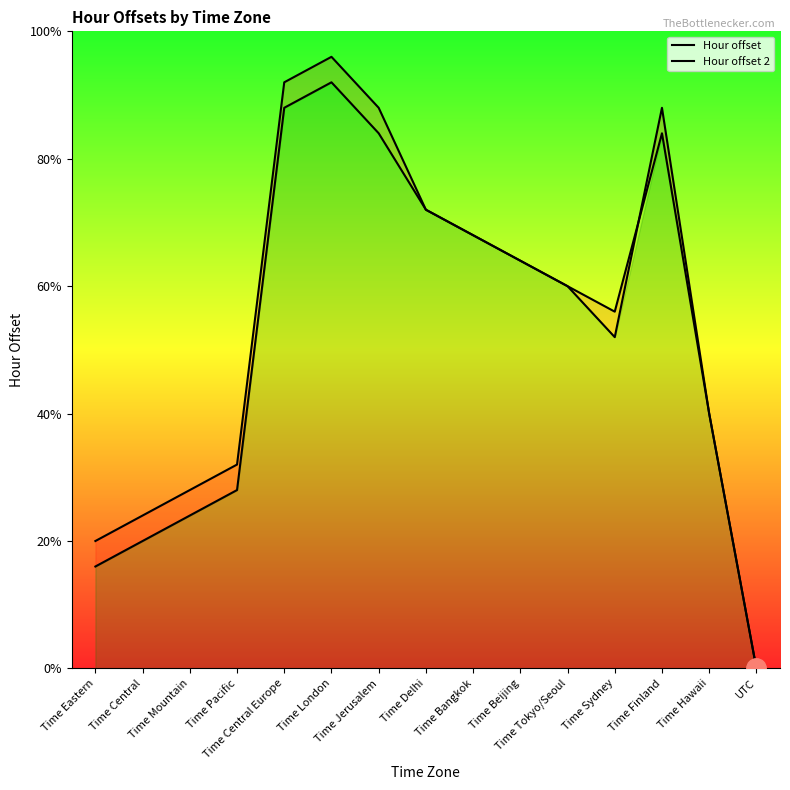

Which category has the highest value across all series?

Time London